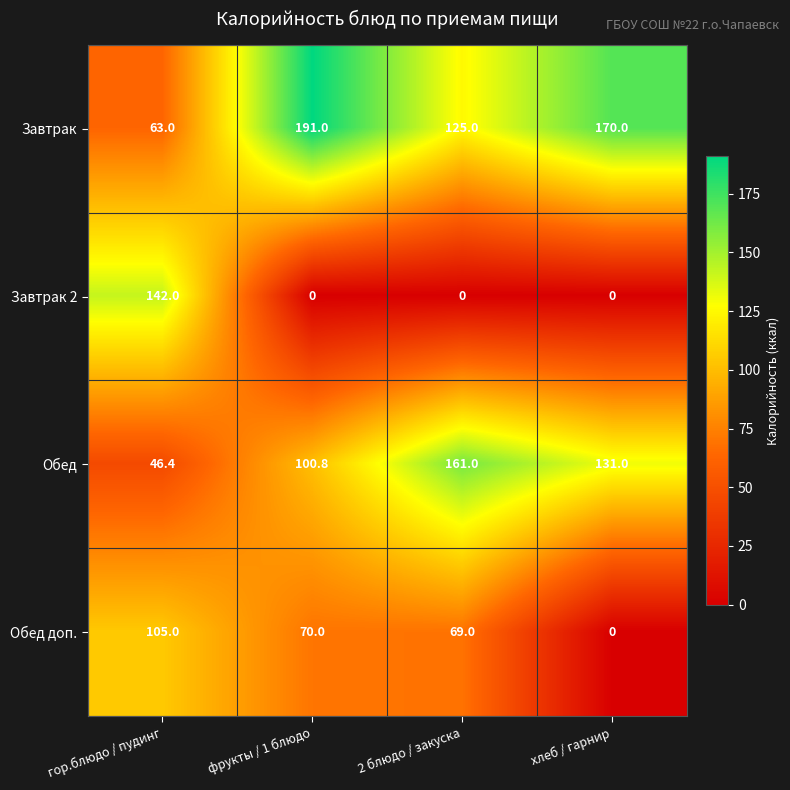

How many values in Завтрак 2 are above zero?

1